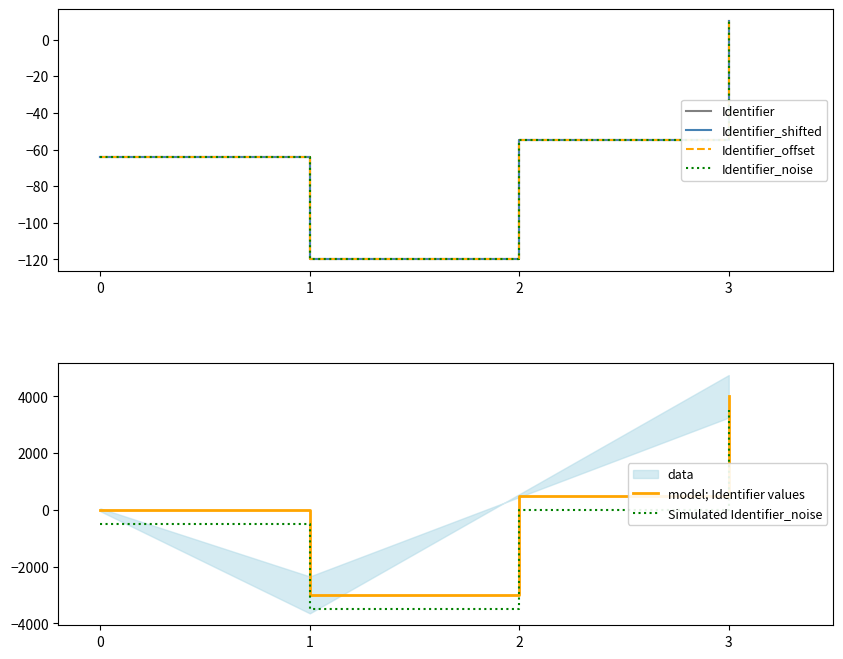

True or false: Identifier_noise and Identifier_shifted intersect in this chart.

False